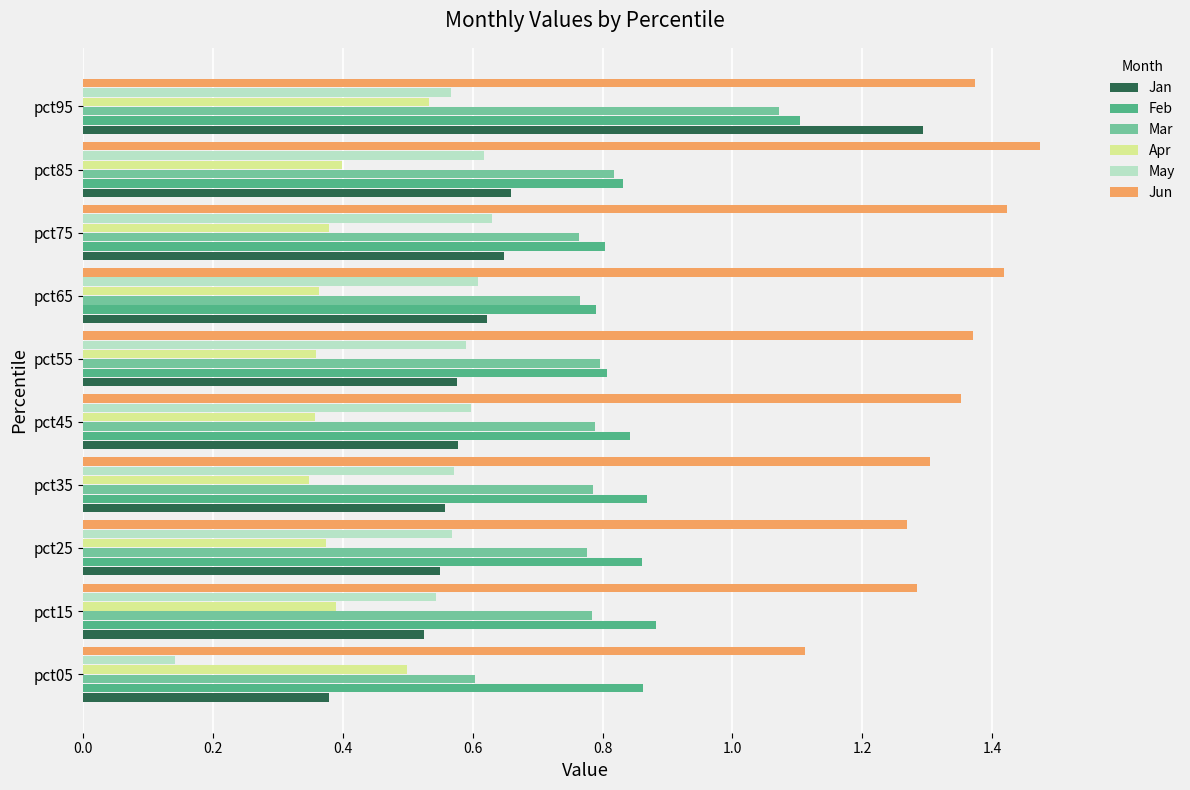

At which label is Jun closest to 1?

pct05